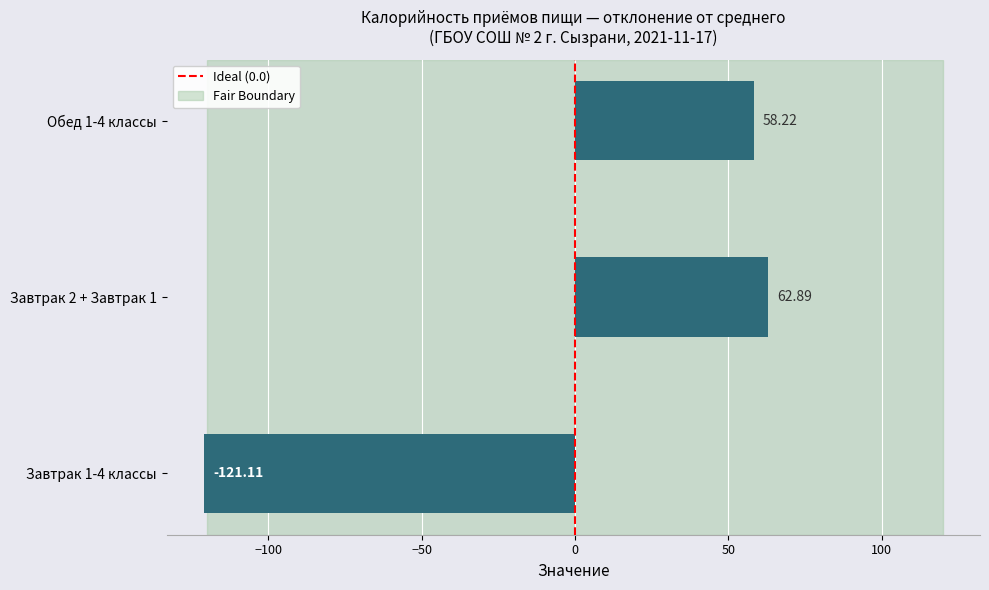

At which category does the chart reach its minimum across all series?

Завтрак 1-4 классы